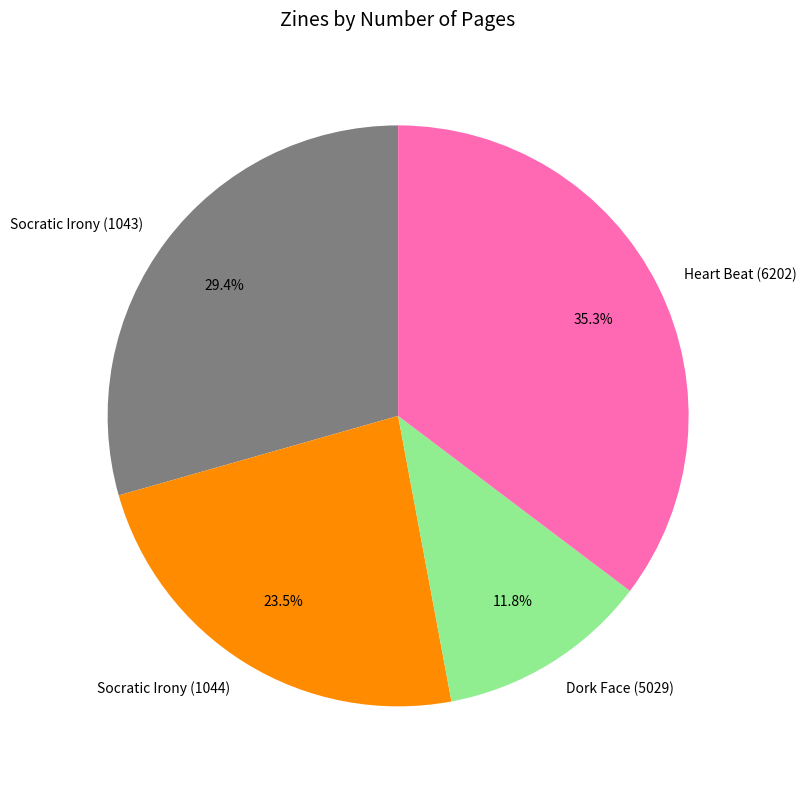

What percentage is NOT represented by Socratic Irony (1044)?

76.5%